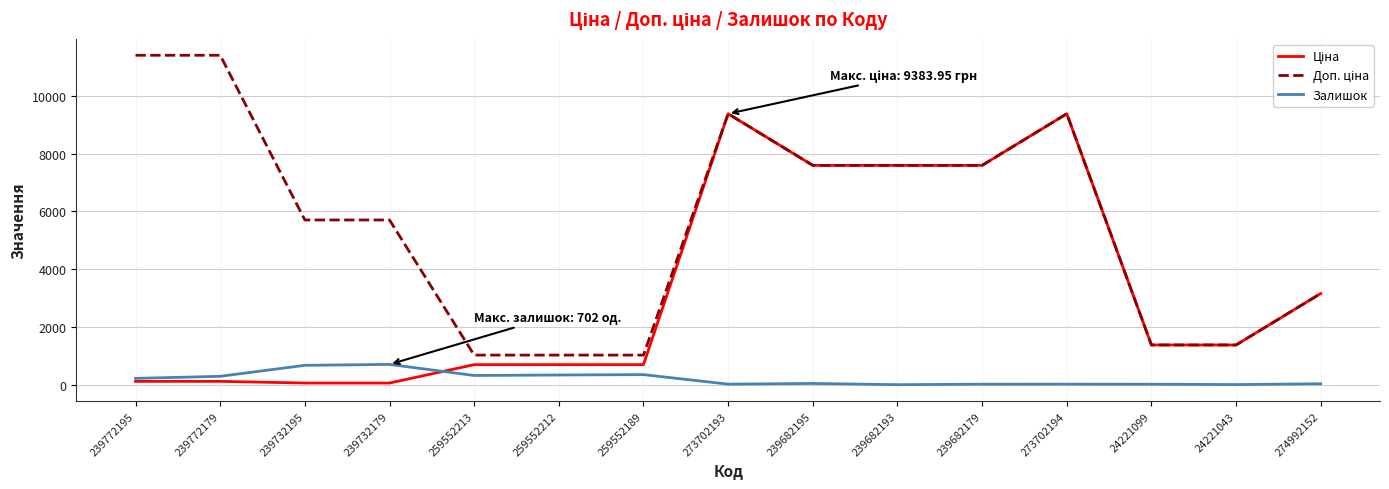

At how many categories does at least one series exceed 1756?

10